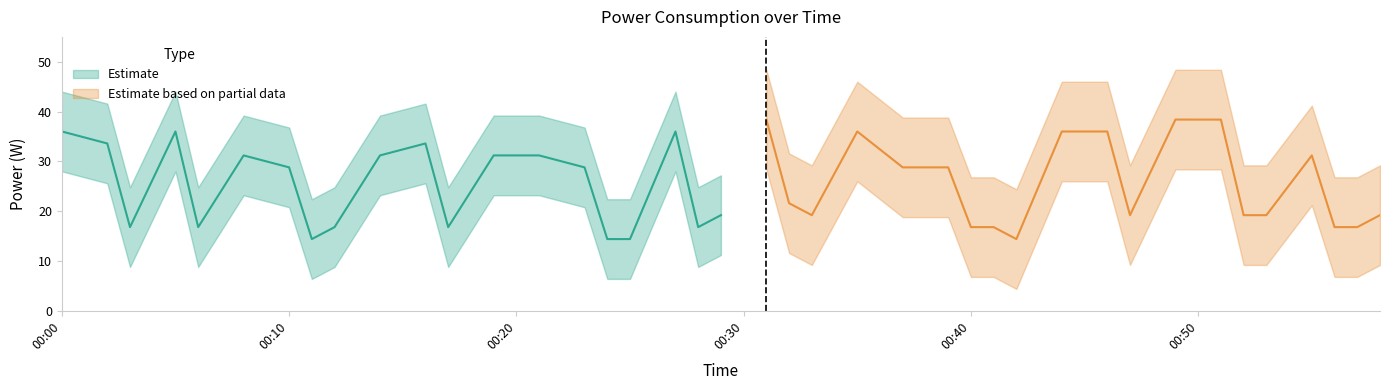

What is the sum of the values at 2022-10-04T00:37:00 and 2022-10-04T00:00:00?

64.8